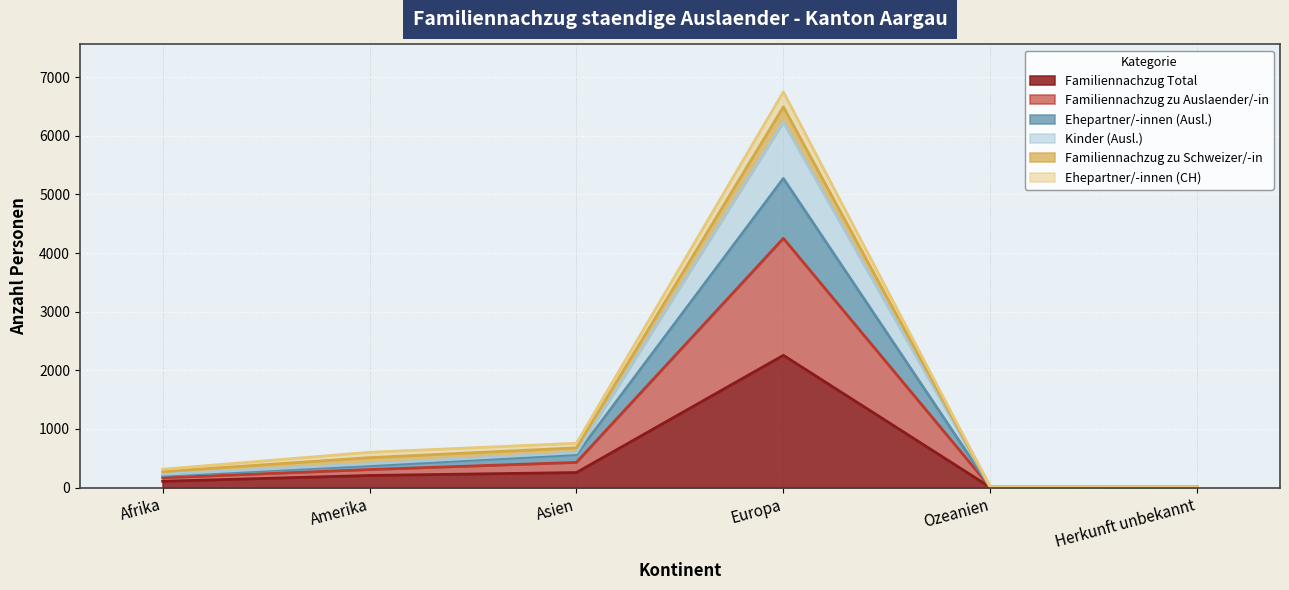

At which category is the sum across all series the highest?

Europa